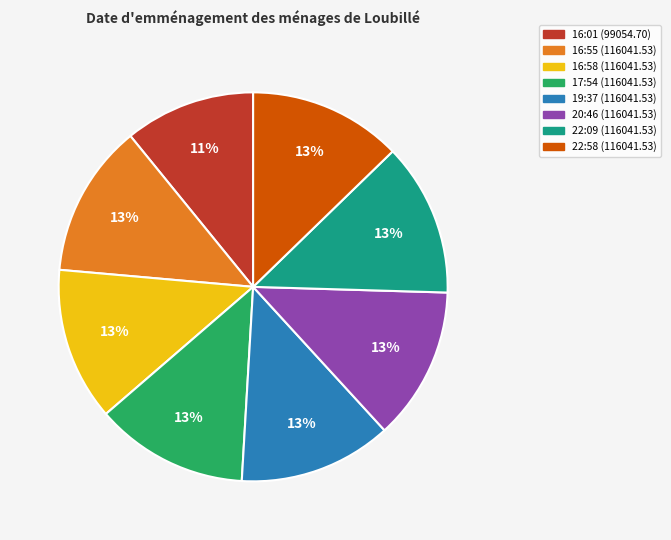

How many segments does this pie chart have?

8